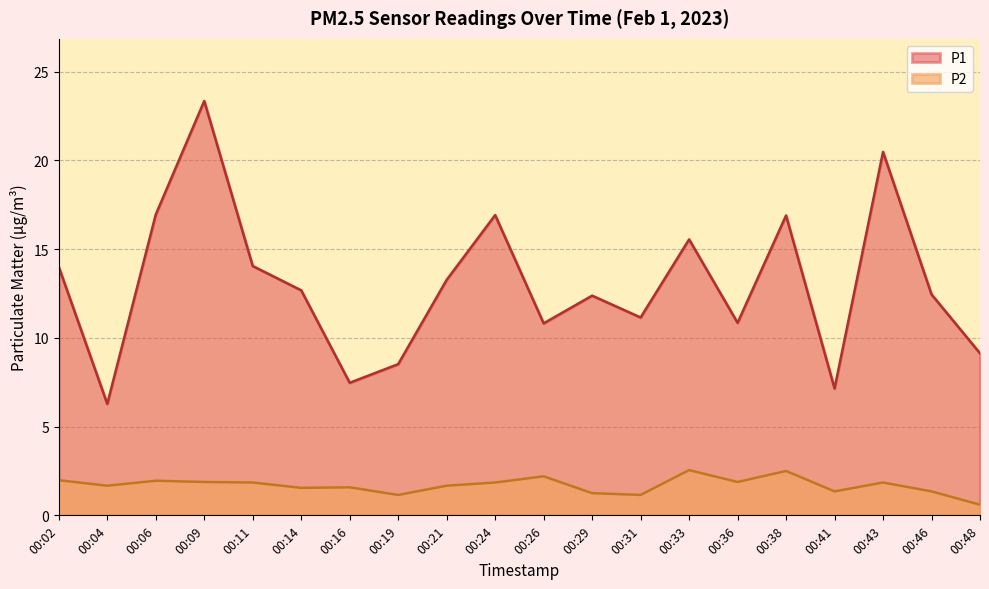

Which category has the lowest value across all series?

00:48